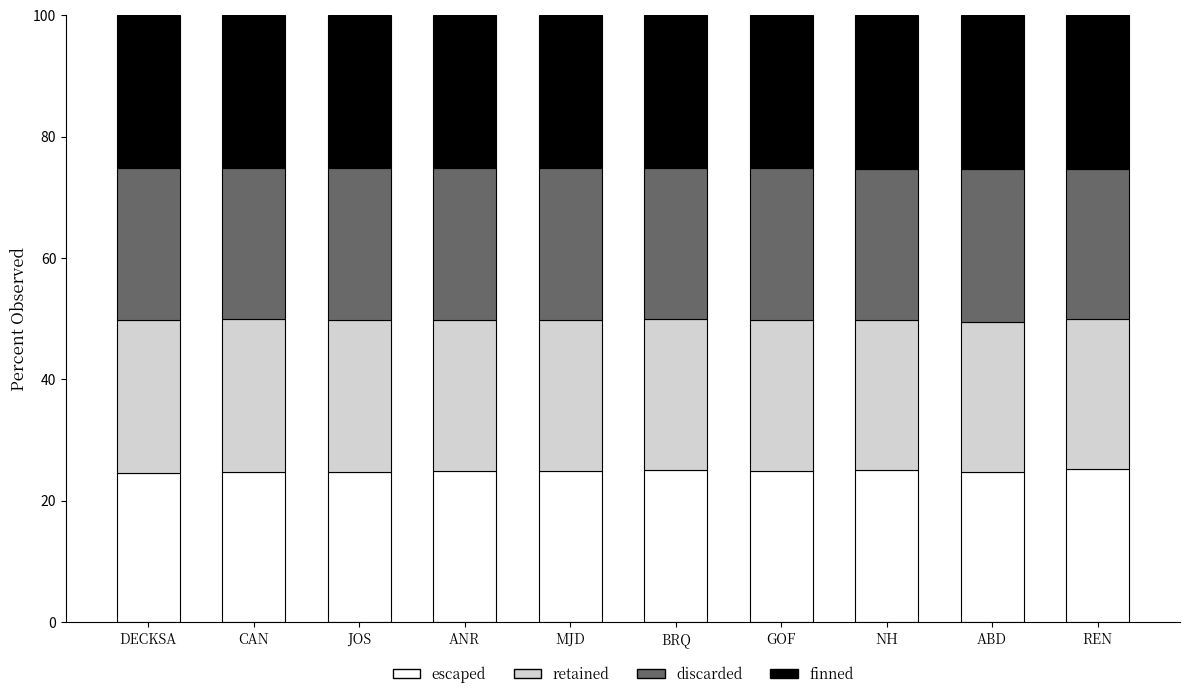

What is the lowest value of the escaped series?

24.6